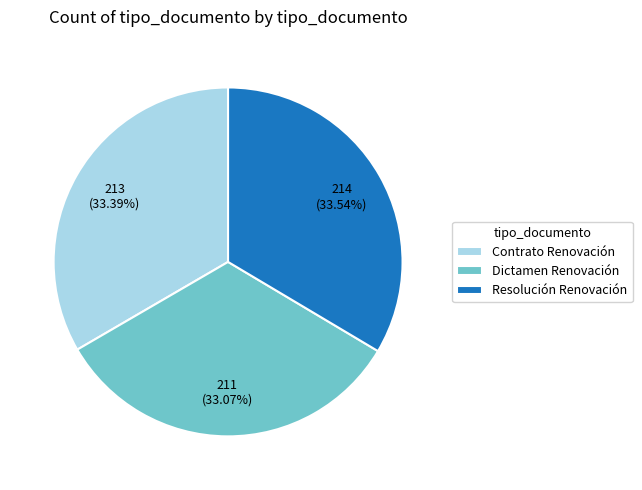

Combined, do Dictamen Renovación and Resolución Renovación account for over 50%?

Yes